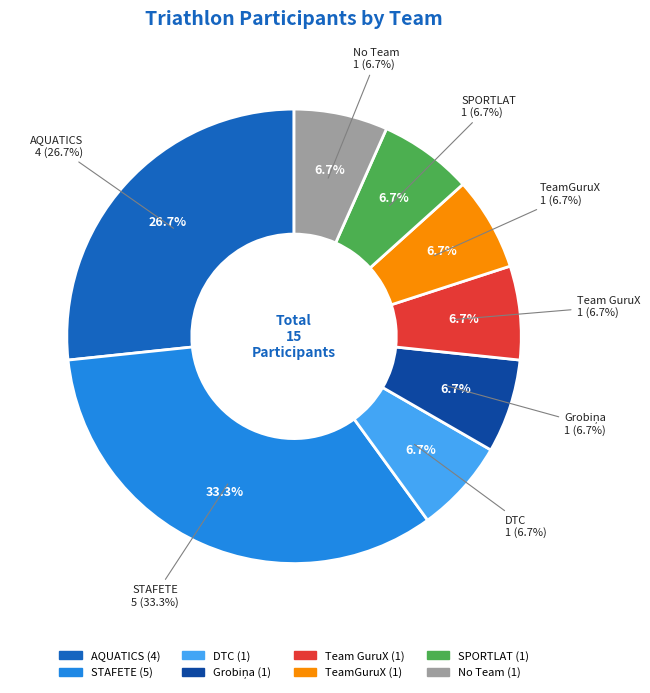

Do DTC and TeamGuruX together represent more than half of the pie?

No